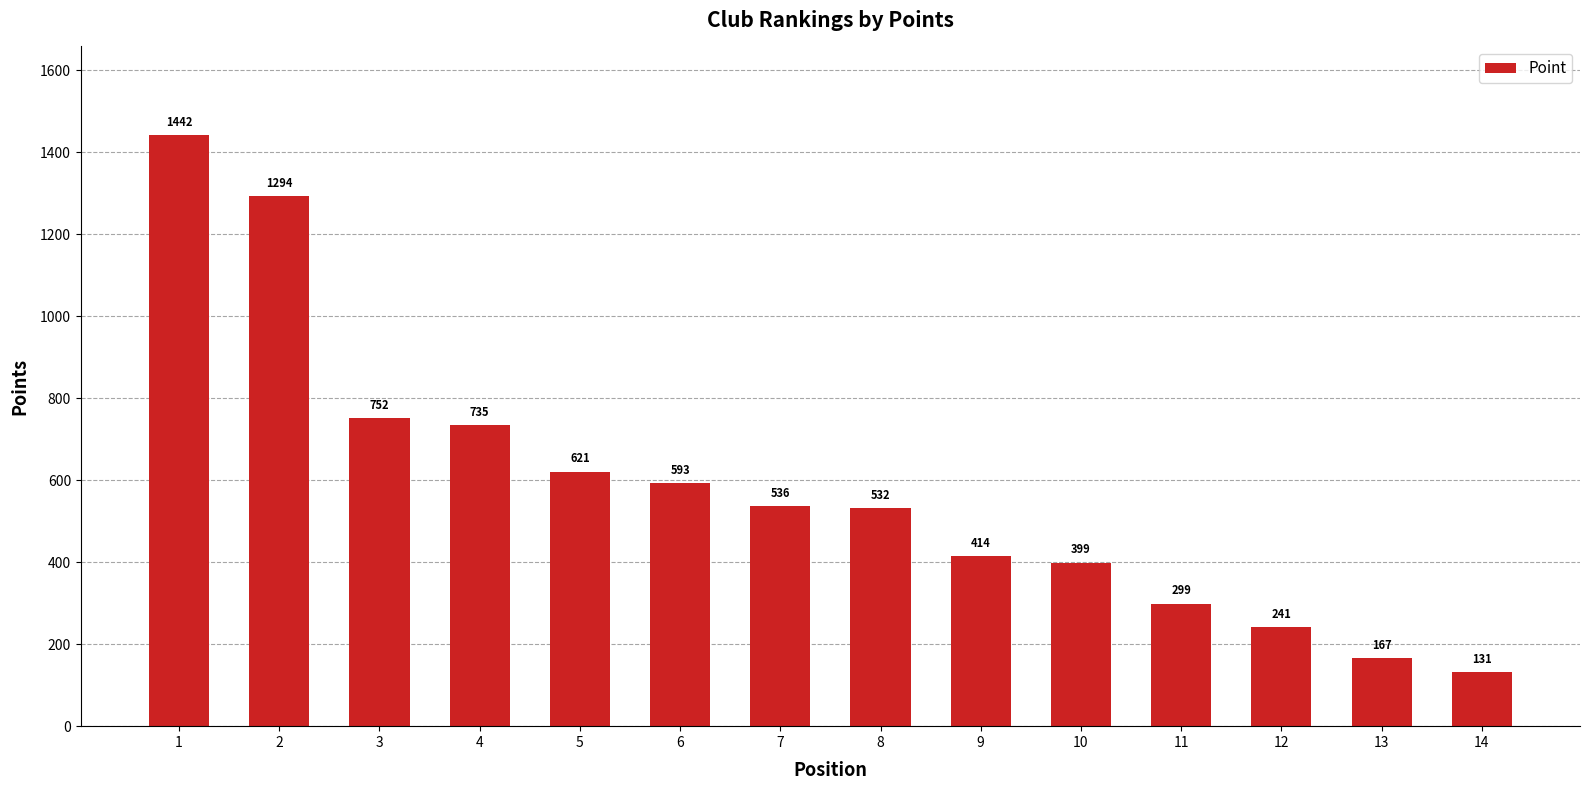

Where is the data nearest to the value 786?

3